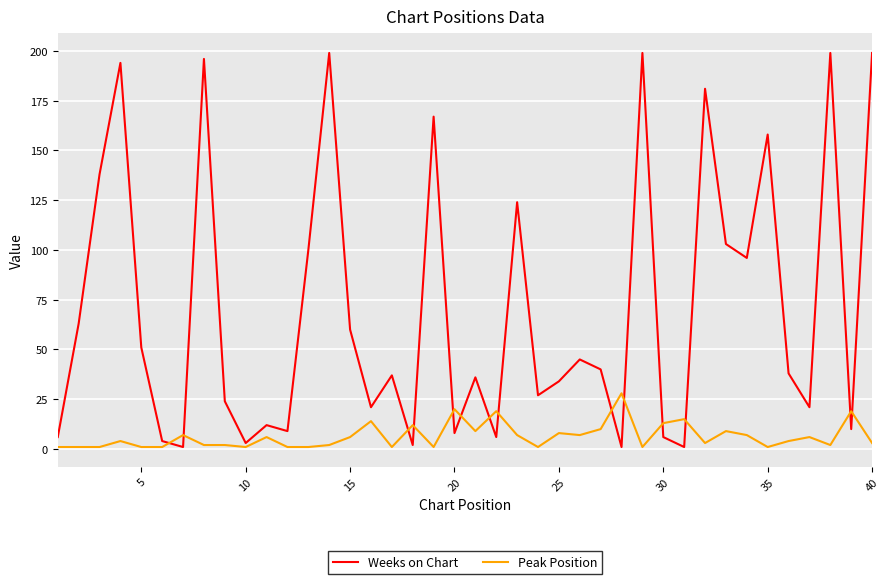

At how many categories does at least one series exceed 26?

25